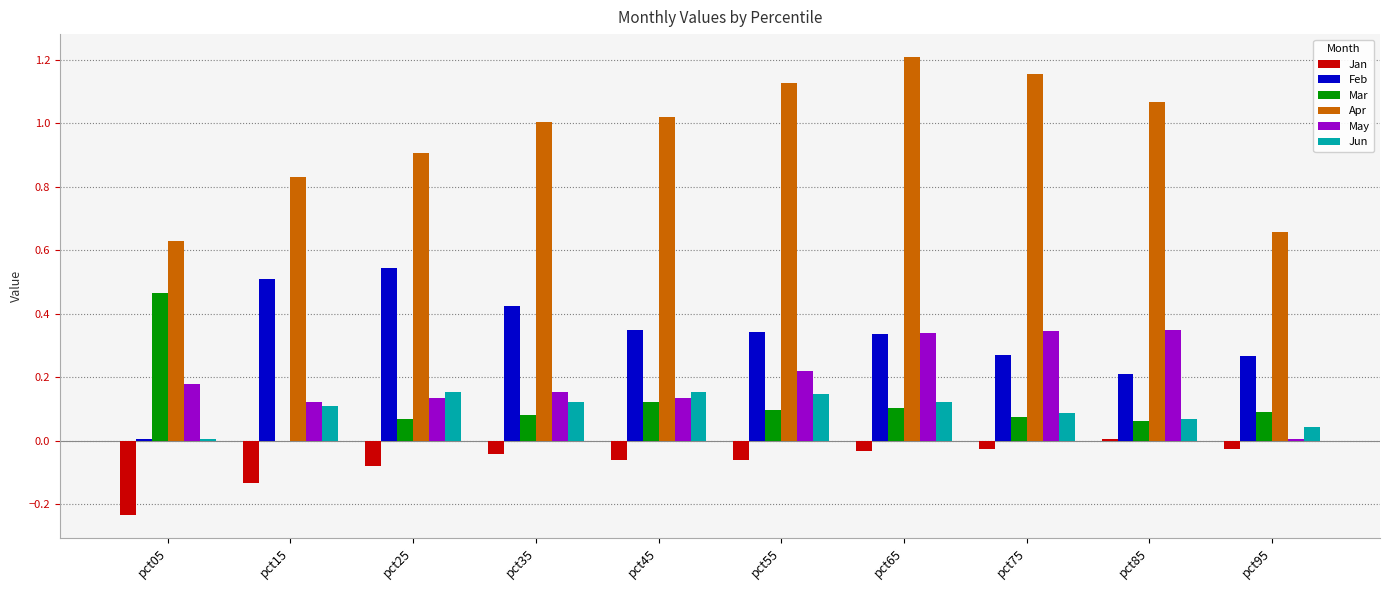

Is it true that Feb equals 0.5 at pct25?

True